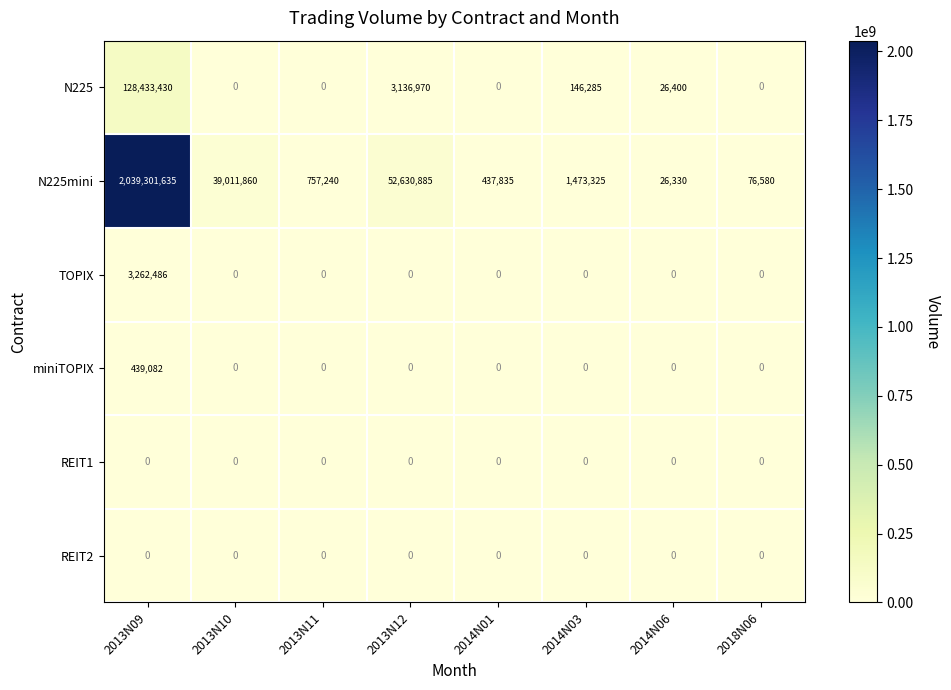

Which category has the highest value in the TOPIX series?

2013N09